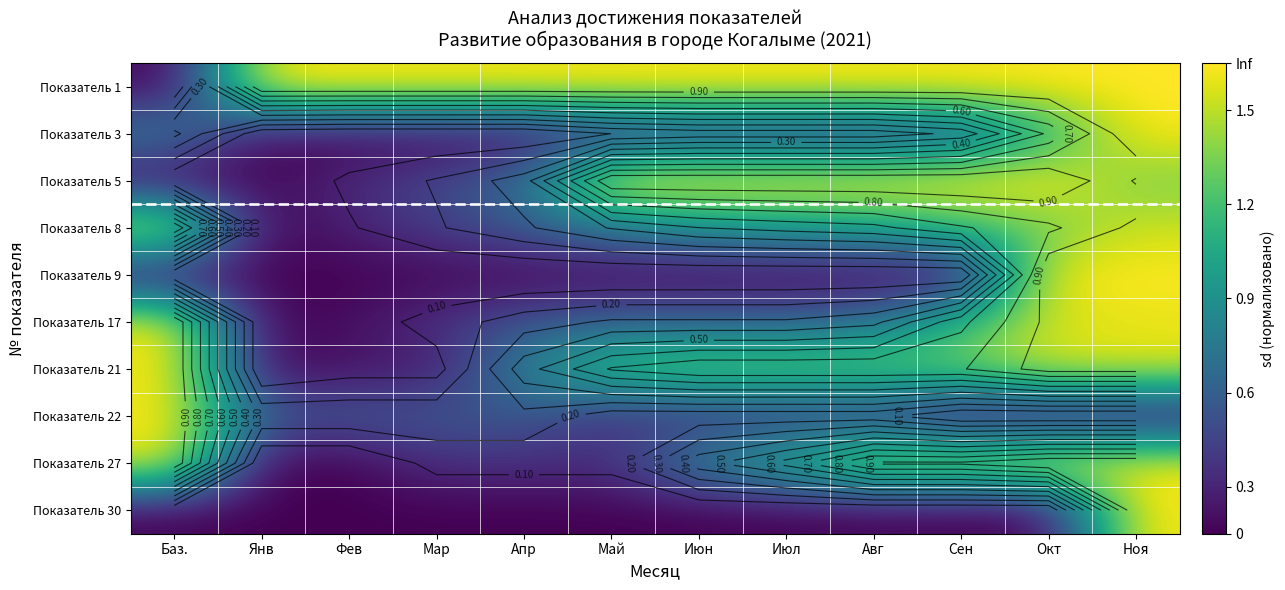

What is the total value across all series at Июн?

4.3